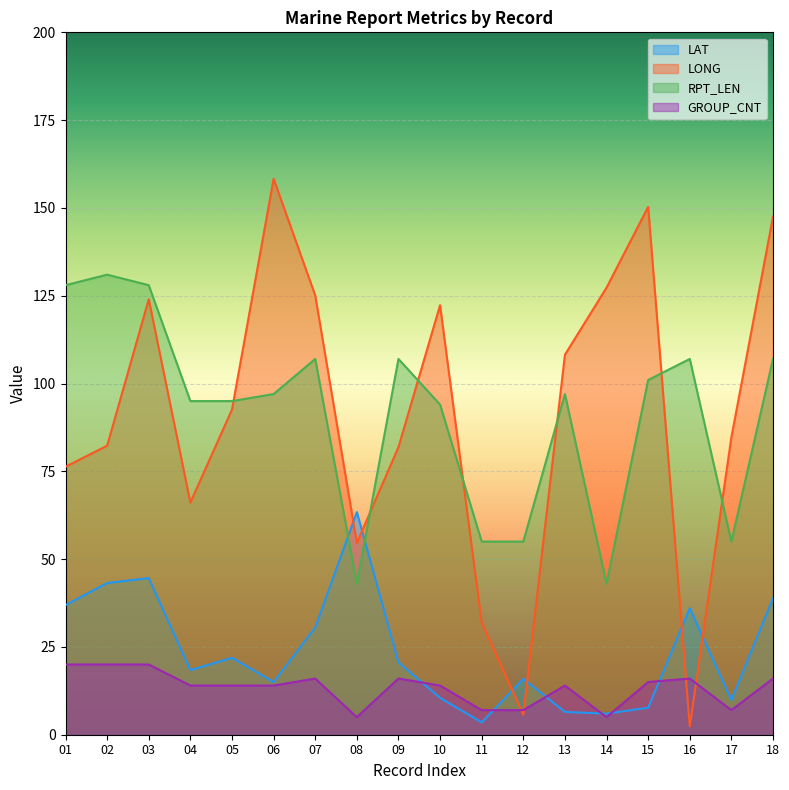

How many lines are shown in the chart?

4